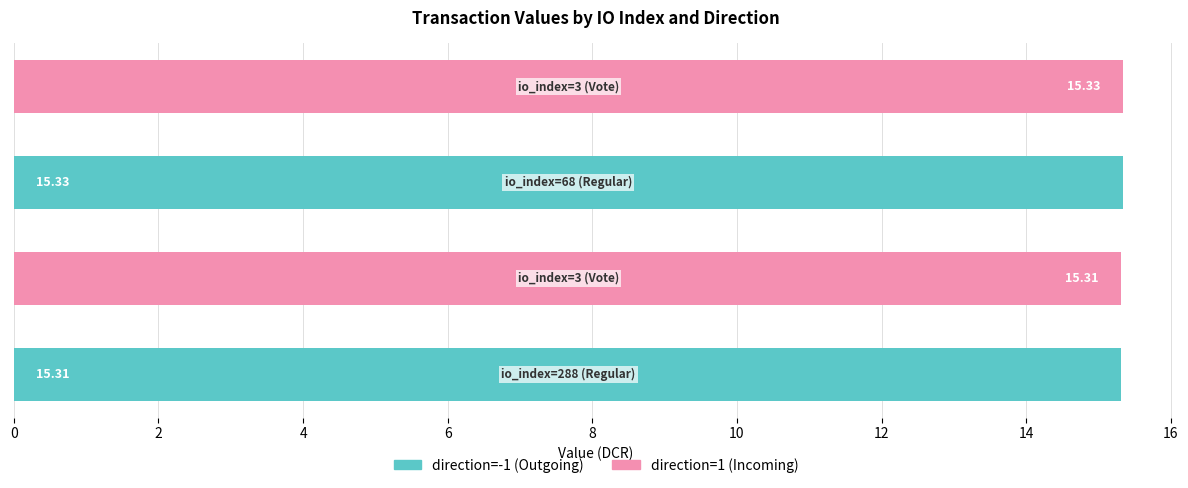

What is the sum of all direction=1 (Incoming) values?

30.6